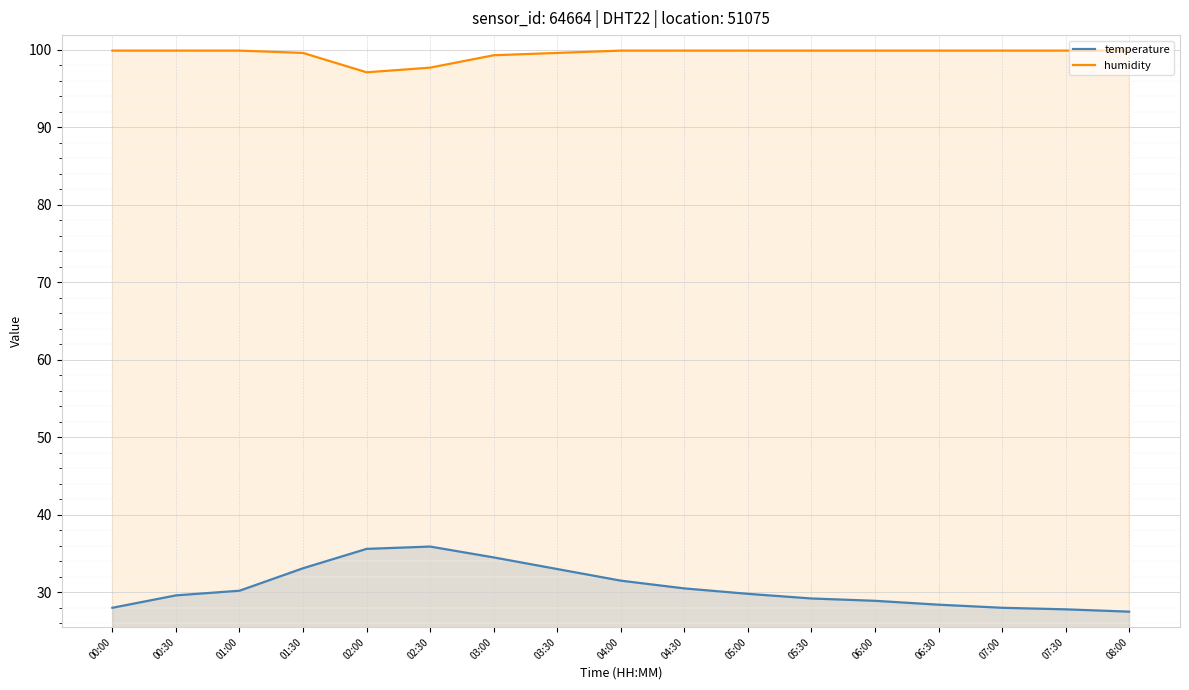

Which category has the highest value across all series?

00:00